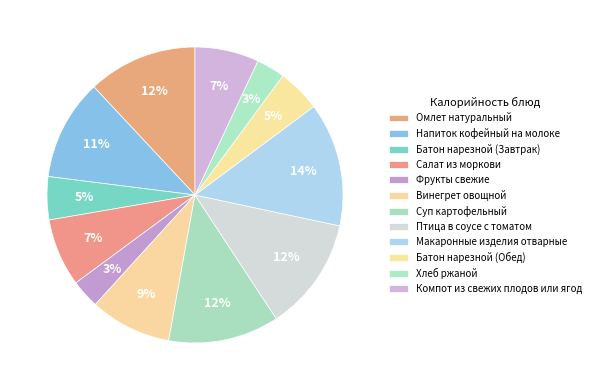

Rank the categories by value from lowest to highest.

Фрукты свежие, Хлеб ржаной, Батон нарезной (Завтрак), Батон нарезной (Обед), Компот из свежих плодов или ягод, Салат из моркови, Винегрет овощной, Напиток кофейный на молоке, Омлет натуральный, Суп картофельный, Птица в соусе с томатом, Макаронные изделия отварные